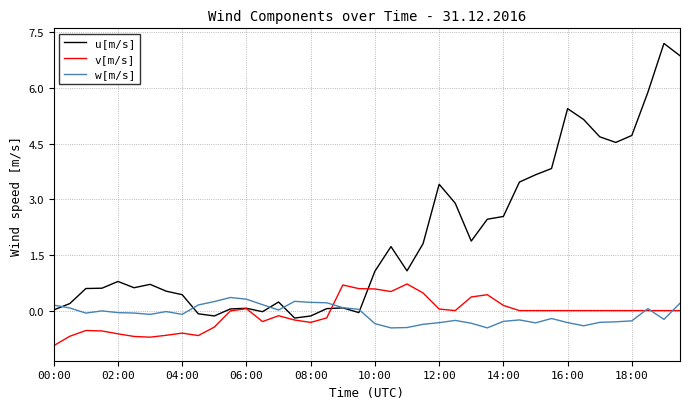

Which series ends up on top after the final intersection of u[m/s] and w[m/s]?

u[m/s]